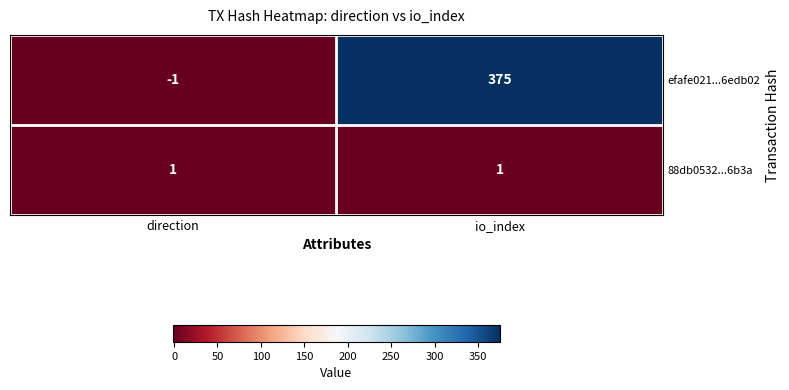

What is the difference between the highest and lowest values at io_index?

374